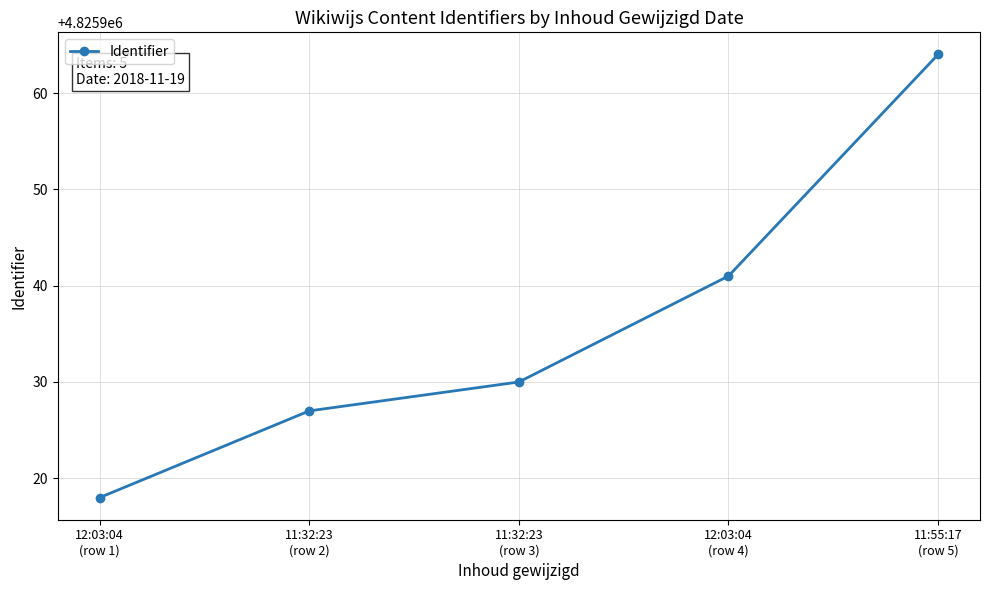

What is the minimum value shown in the chart?

4825918